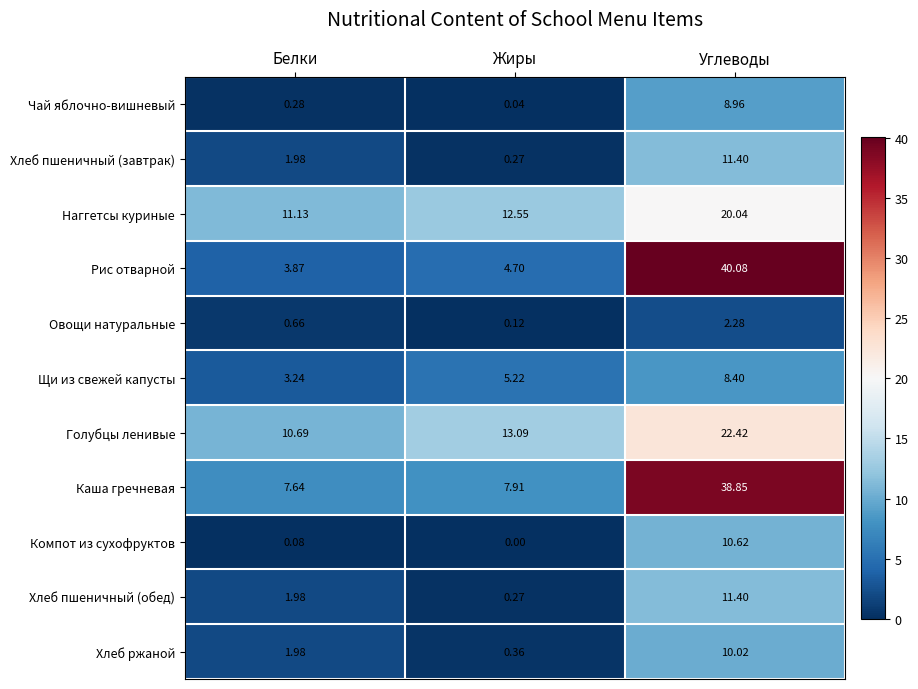

At which label is Хлеб пшеничный (завтрак) closest to 5?

Белки